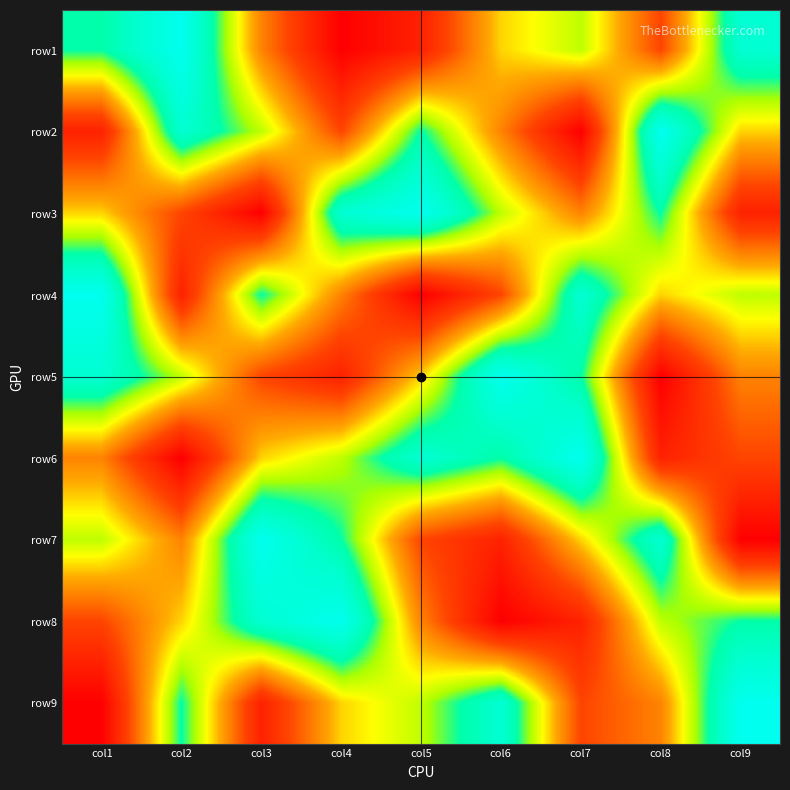

How many distinct data groups are displayed?

9